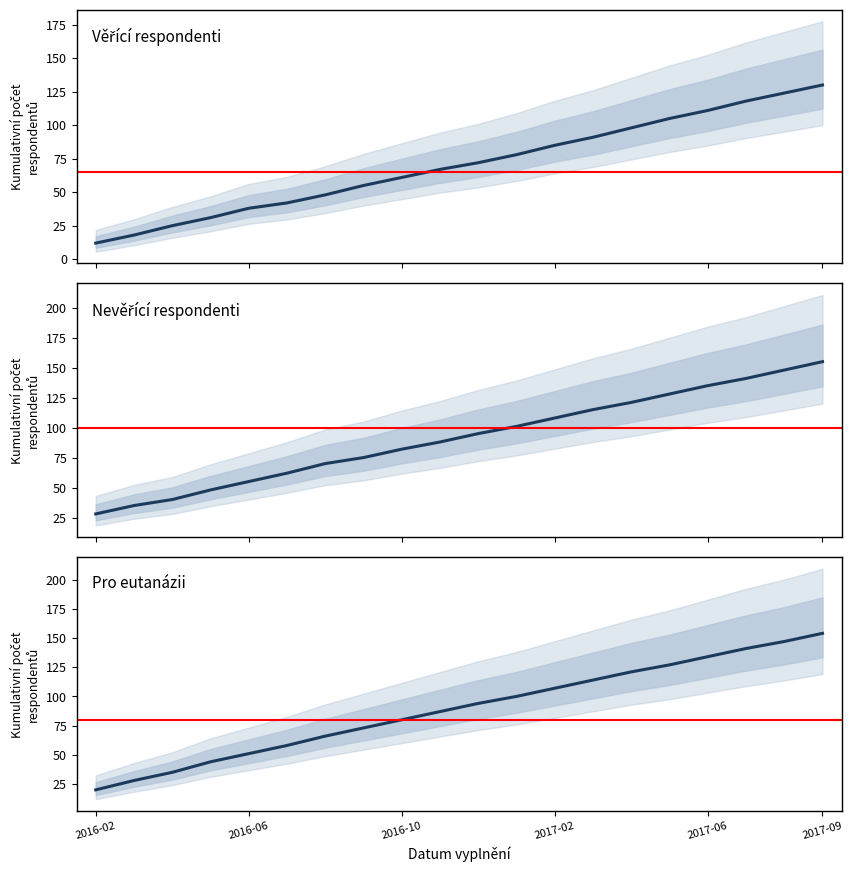

At which category is the sum across all series the highest?

2017-09